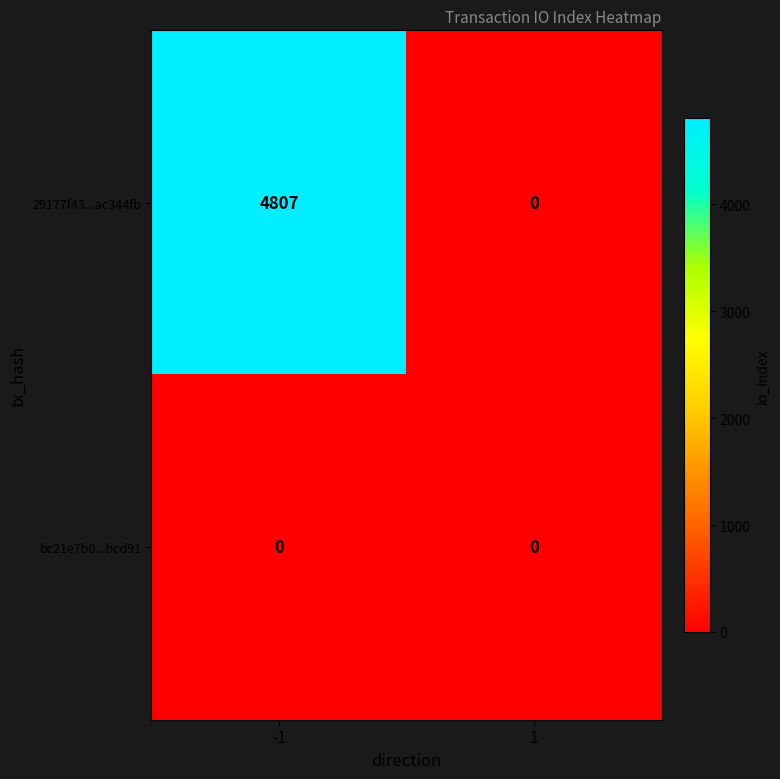

What is the sum of all 29177f43...ac344fb values?

4807